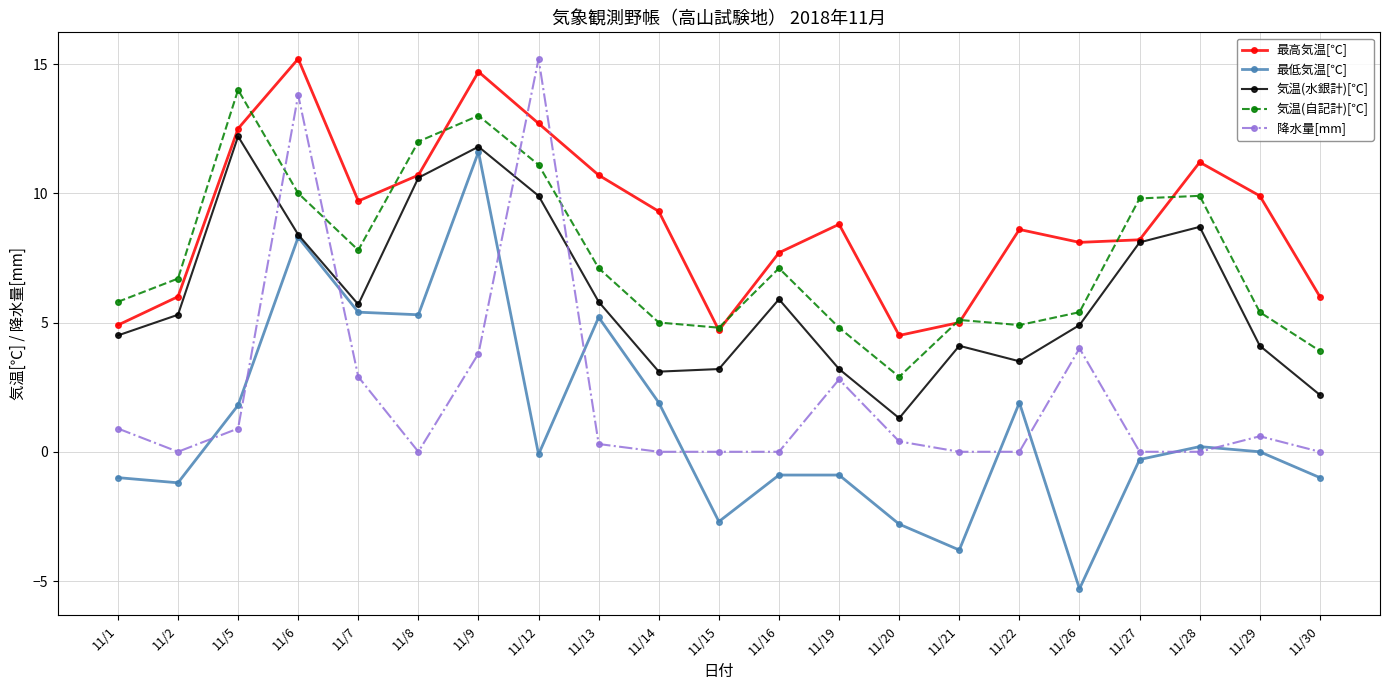

What is the sum of the 気温(水銀計)[℃] values at 11/9 and 11/28?

20.5